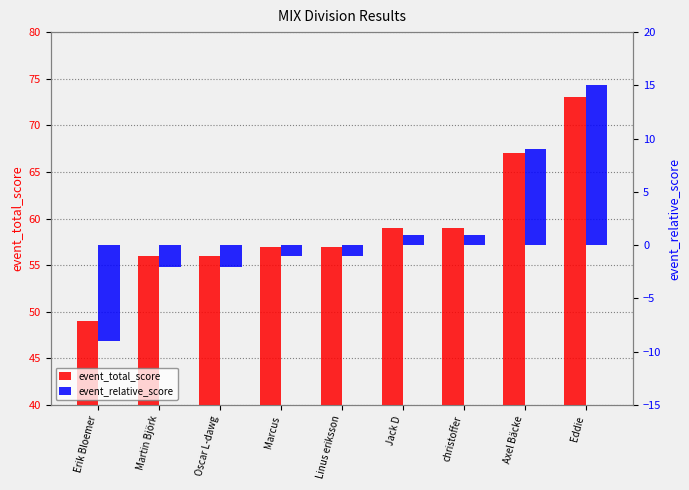

What is the maximum value for event_relative_score?

15